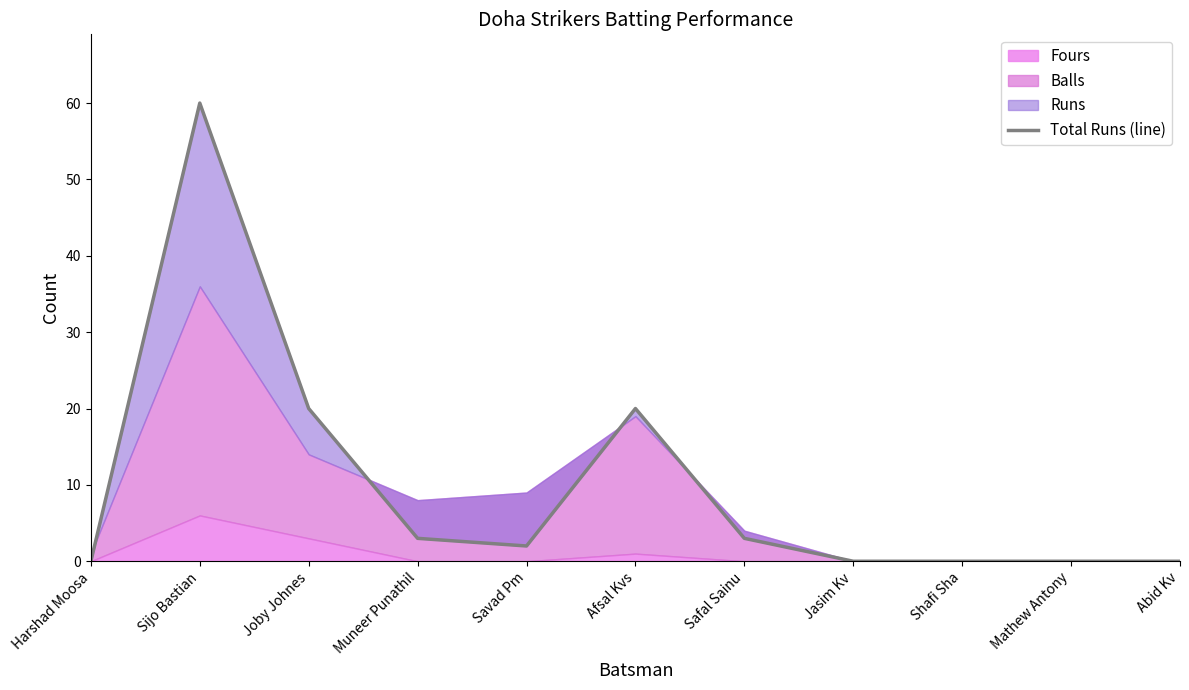

True or false: the data has more than 2 interior local peaks.

False